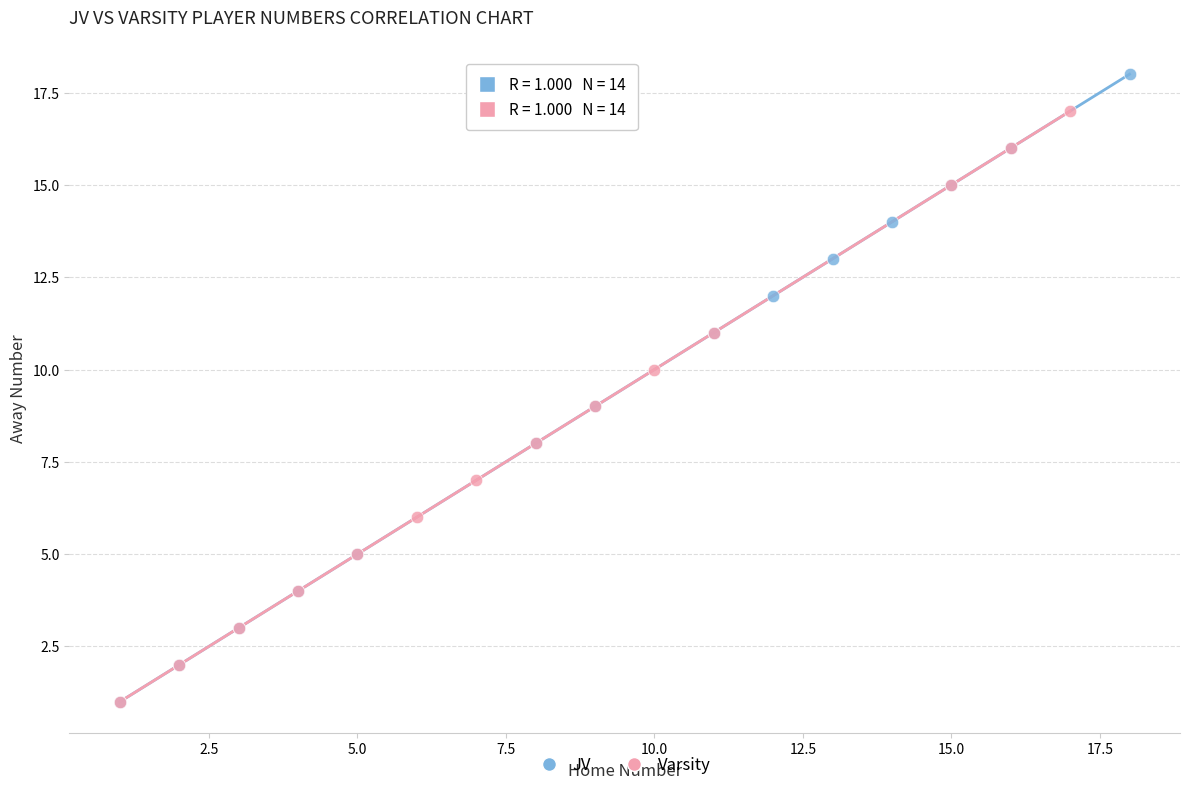

Which series has the widest spread of Y values?

JV